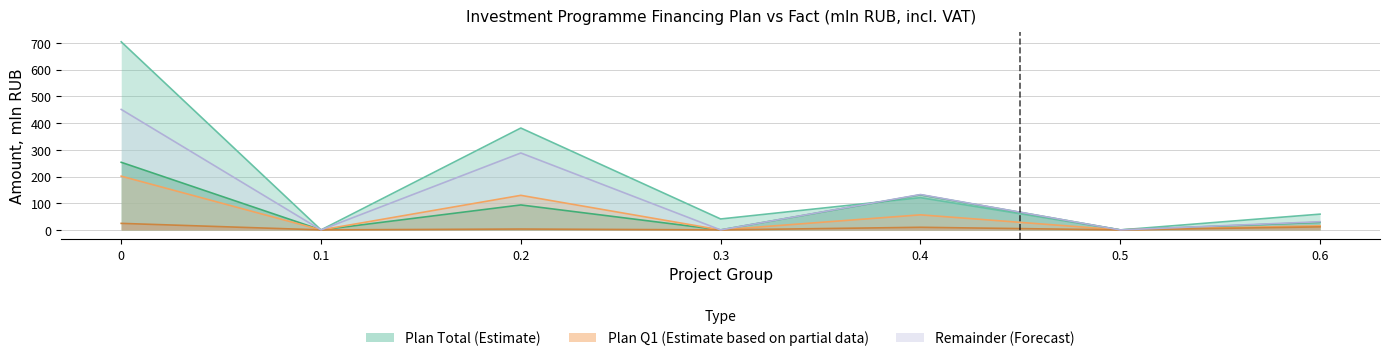

What is the sum of all Fact_total values?

506.6